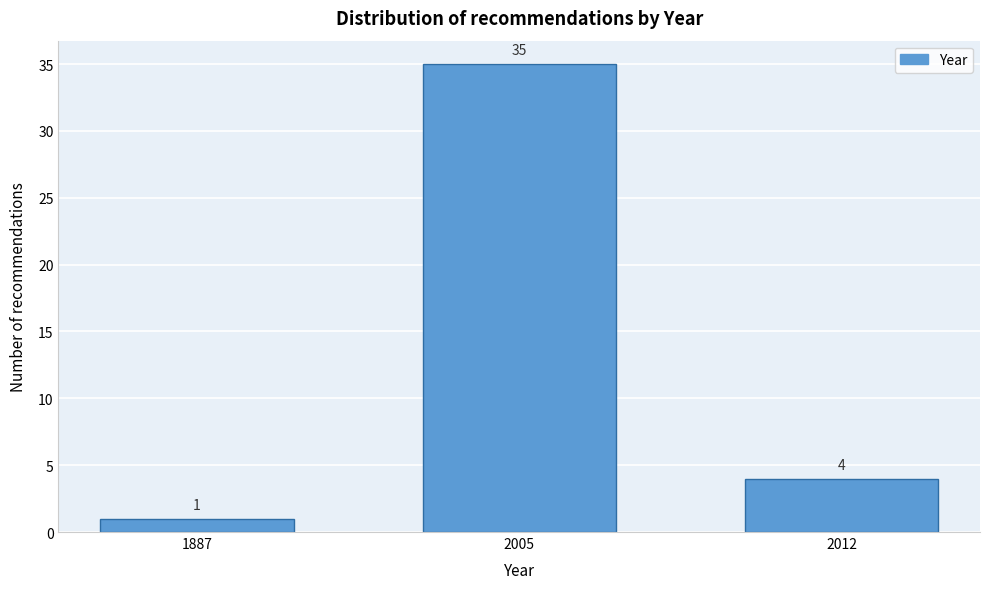

Reading left to right, what are all the values shown in this chart?

1	35	4